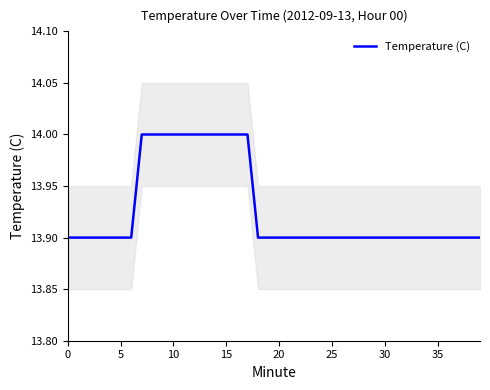

What is the maximum value for Temperature (C)?

14.0